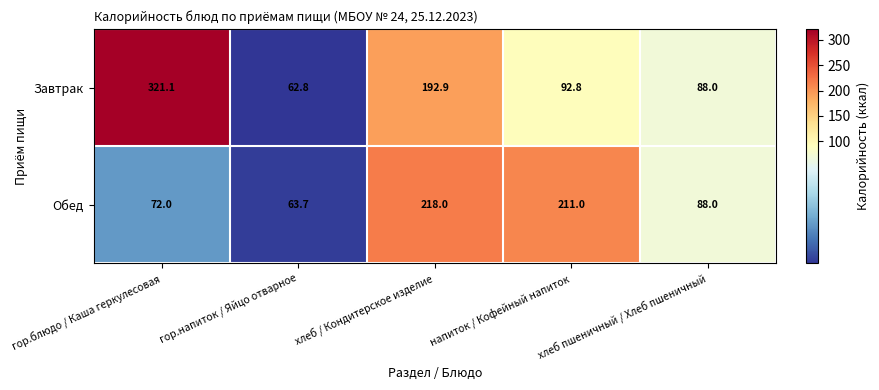

What is the sum of all Обед values?

652.7